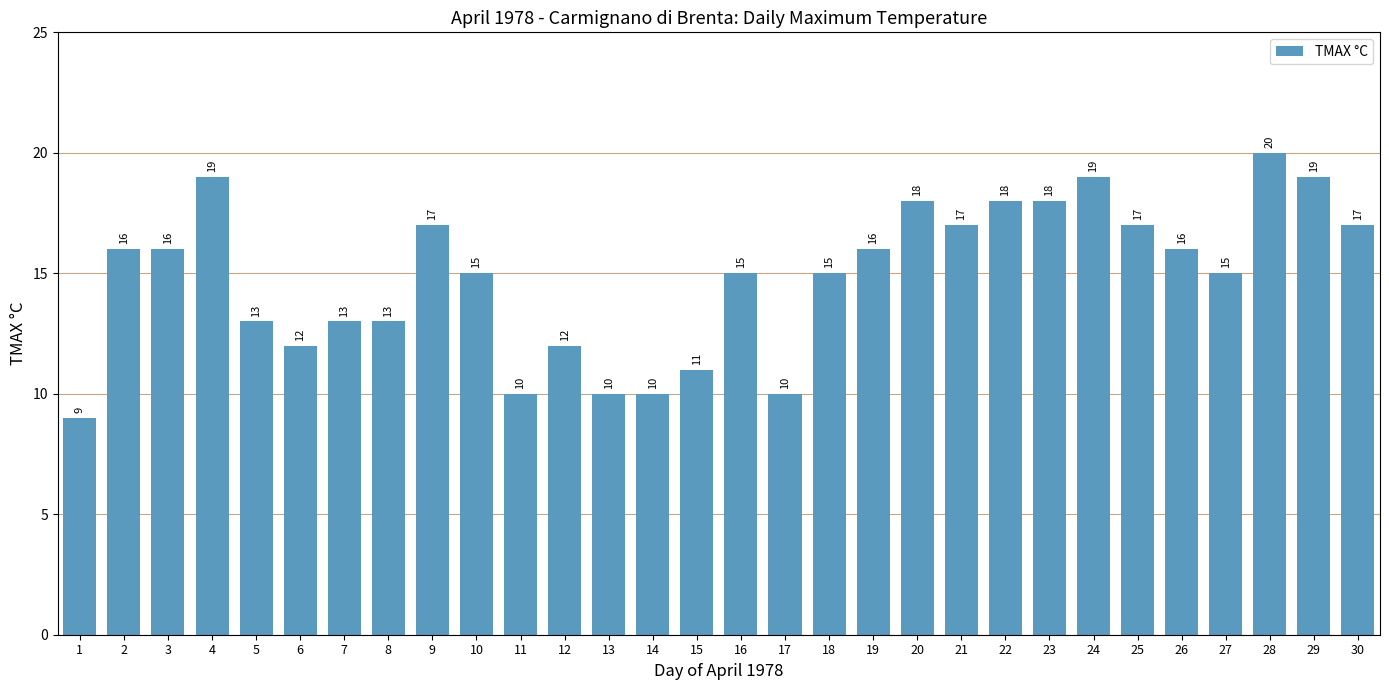

True or false: the data shows 4 at 17.

False